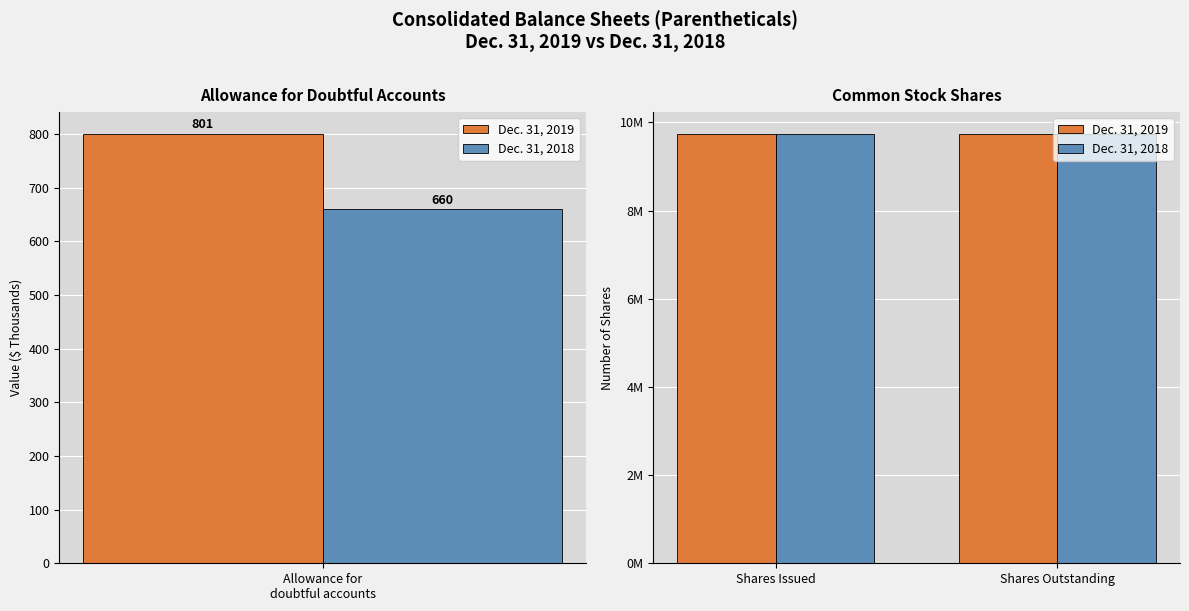

How many groups of bars are there?

2